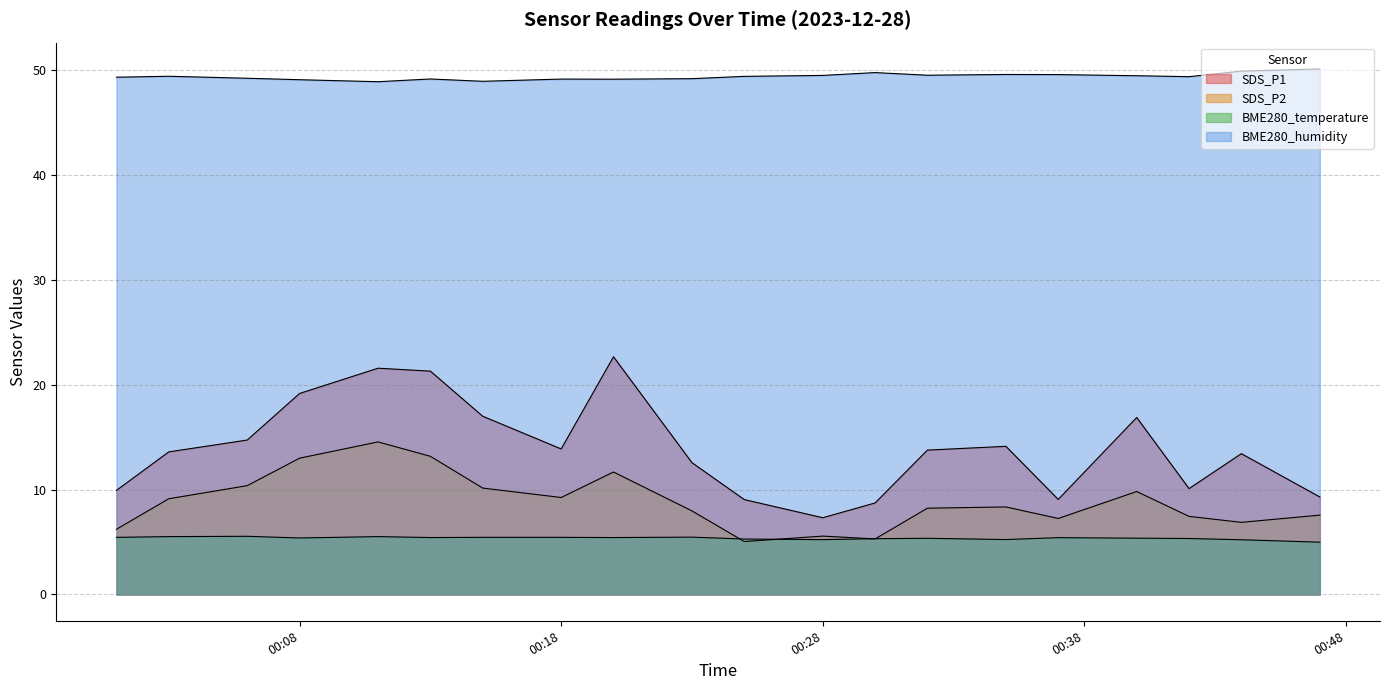

Which series has the largest total across all categories?

BME280_humidity